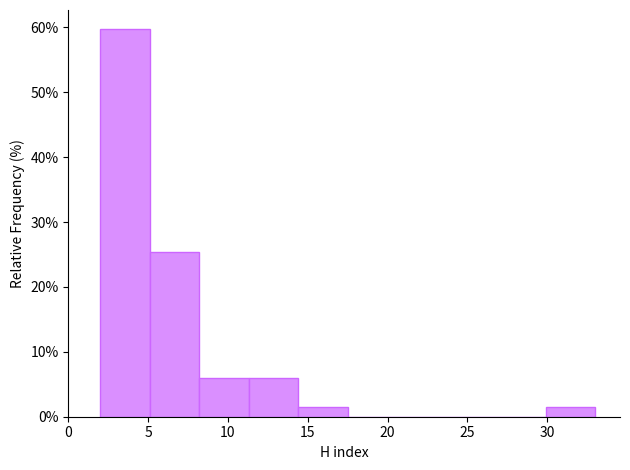

Reading left to right, list every bar in this chart as the range it spans on the x-axis followed by its height. Neither the bar edges nor the heights are printed on the chart, so give them approximately, as read against the axes.

2.0 to 5.1: 60
5.1 to 8.2: 25
8.2 to 11.3: 6
11.3 to 14.4: 6
14.4 to 17.5: 1
17.5 to 20.6: 0
20.6 to 23.7: 0
23.7 to 26.8: 0
26.8 to 29.9: 0
29.9 to 33.0: 1